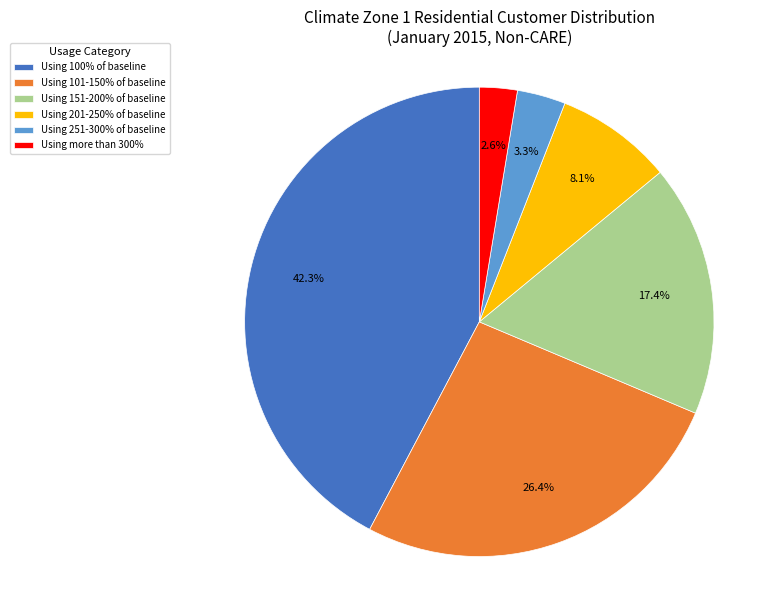

Which category has the smallest portion of the pie?

Using more than 300%